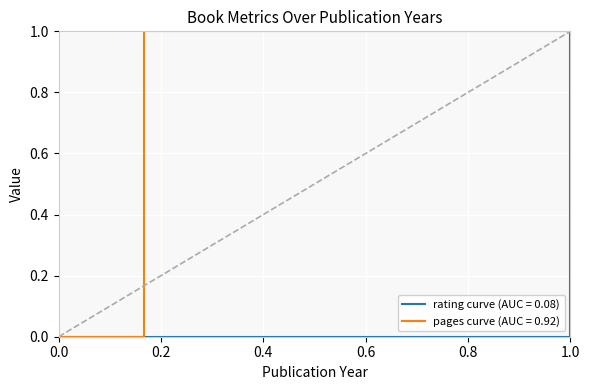

Which series has the largest total across all categories?

pages curve (AUC = 0.92)